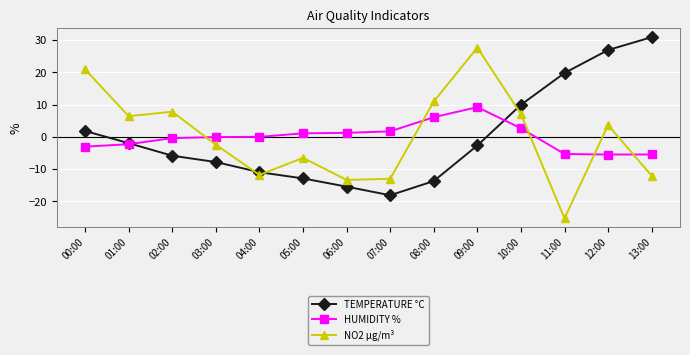

How many data points does each series have?

14